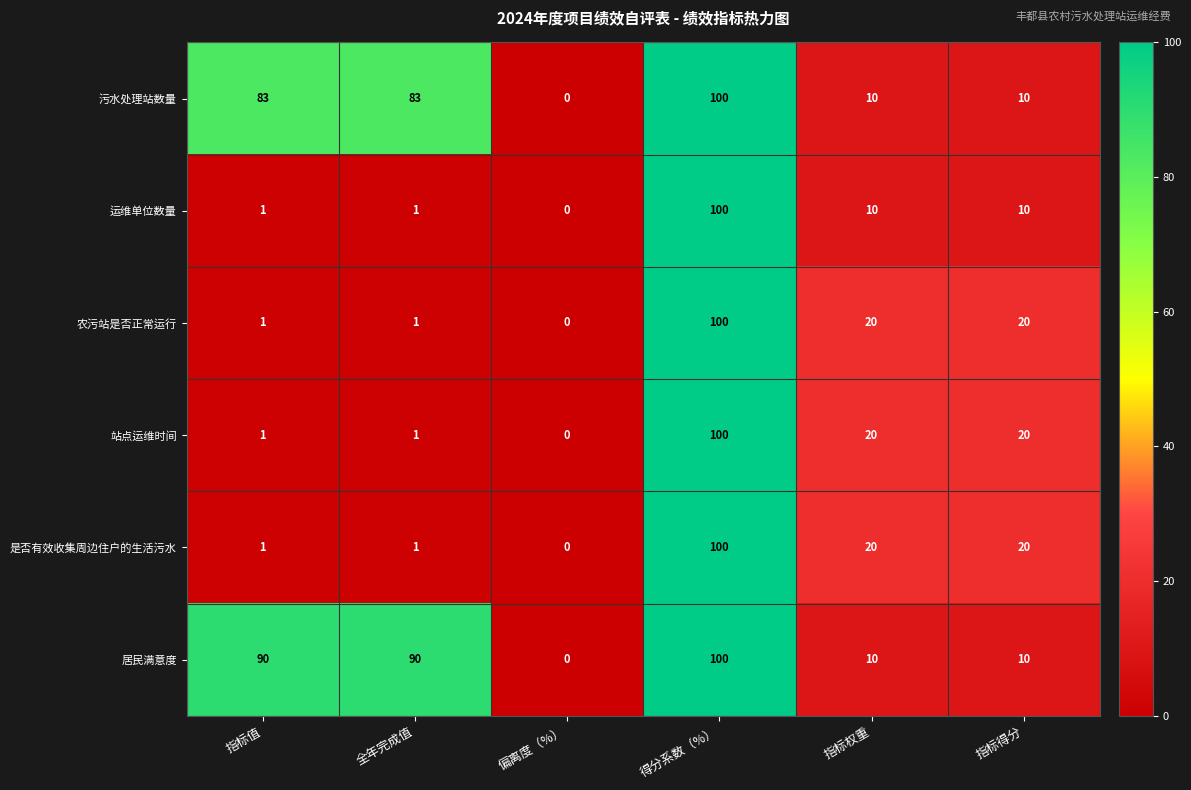

Between 全年完成值 and 指标得分, which series saw the biggest shift?

居民满意度